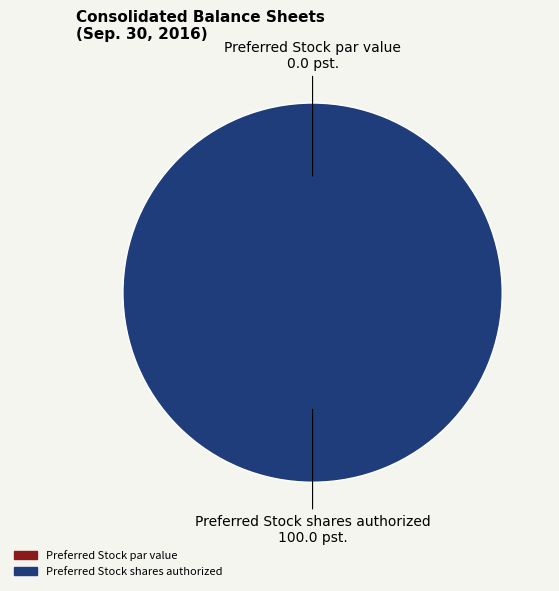

To the nearest percent, what percentage of the pie is Preferred Stock shares authorized?

100%